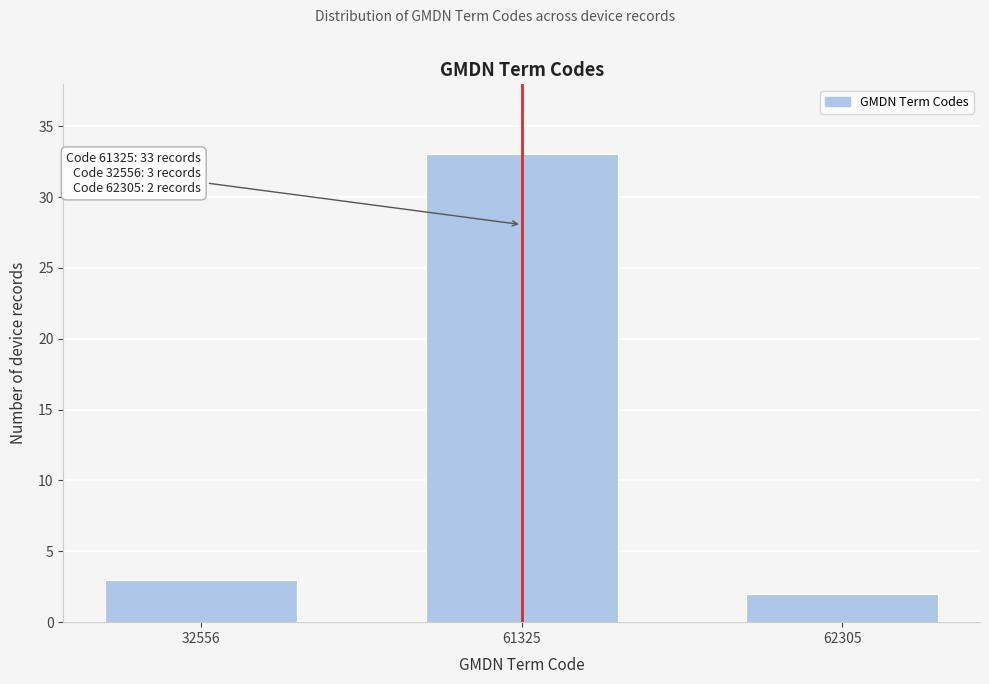

Reading right to left, what are all the values shown in this chart?

2	33	3